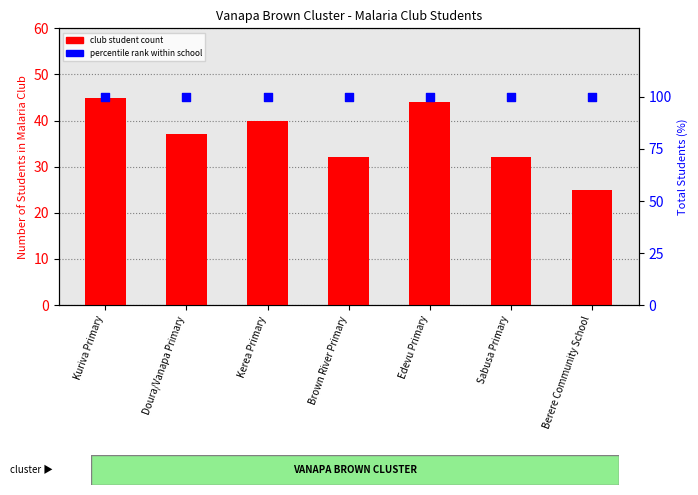

What are all the series names shown in the legend?

club student count, percentile rank within school